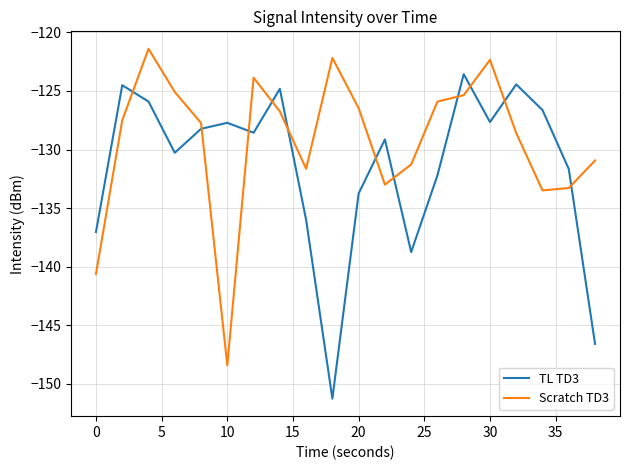

How many interior local peaks does the Scratch TD3 series have?

4